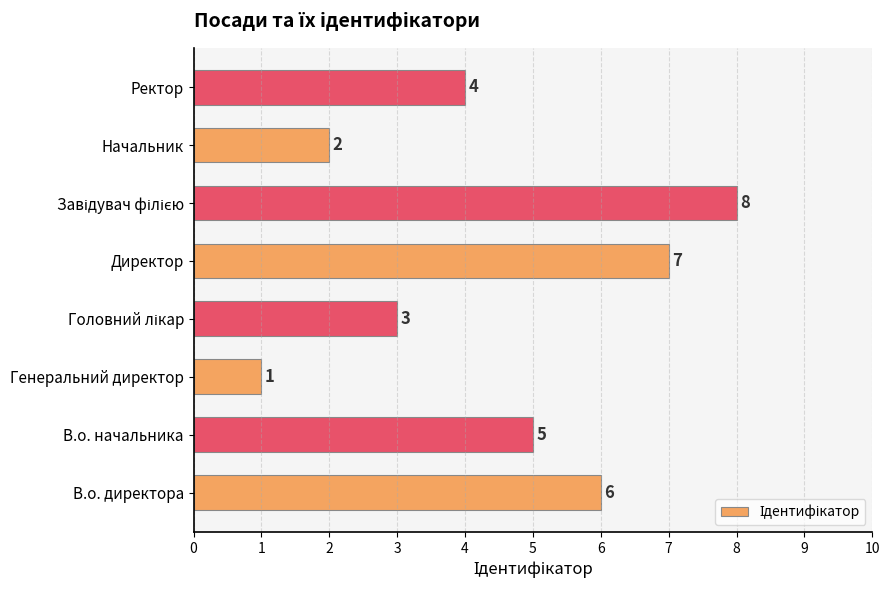

The value at Директор is 11. True or false?

False